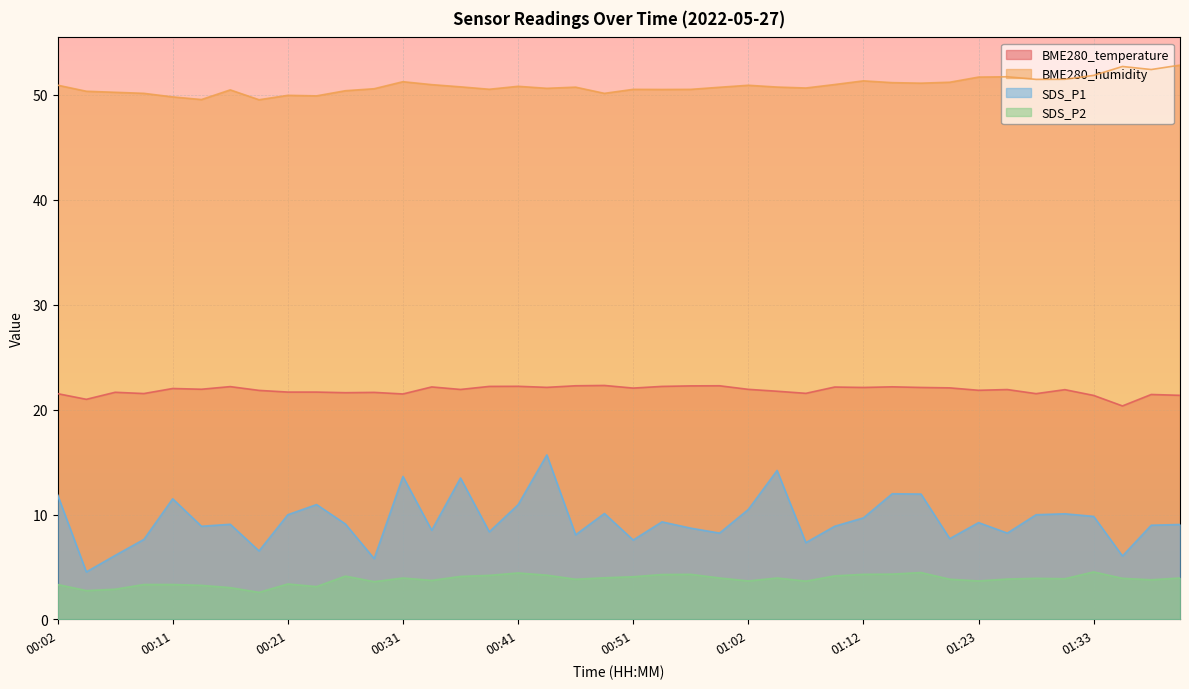

What is the difference between the maximum and second lowest values in the BME280_temperature series?

1.3